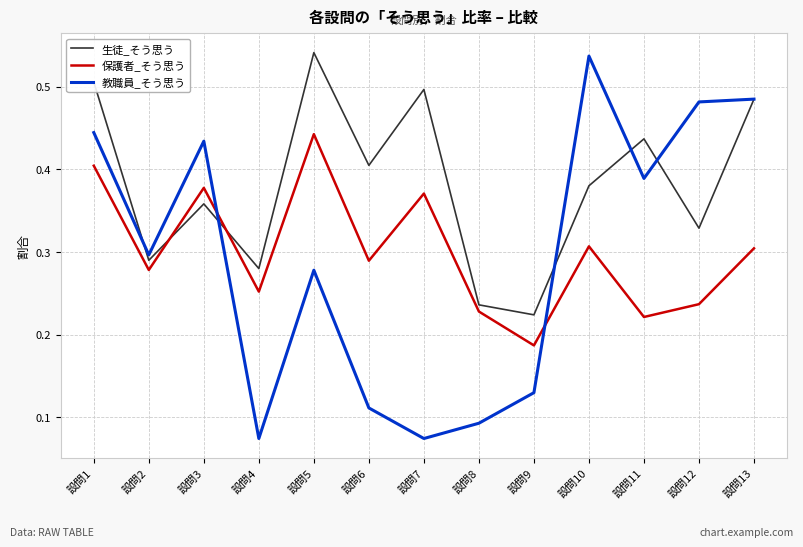

Rank the series at 設問7 from lowest to highest value.

教職員_そう思う, 保護者_そう思う, 生徒_そう思う